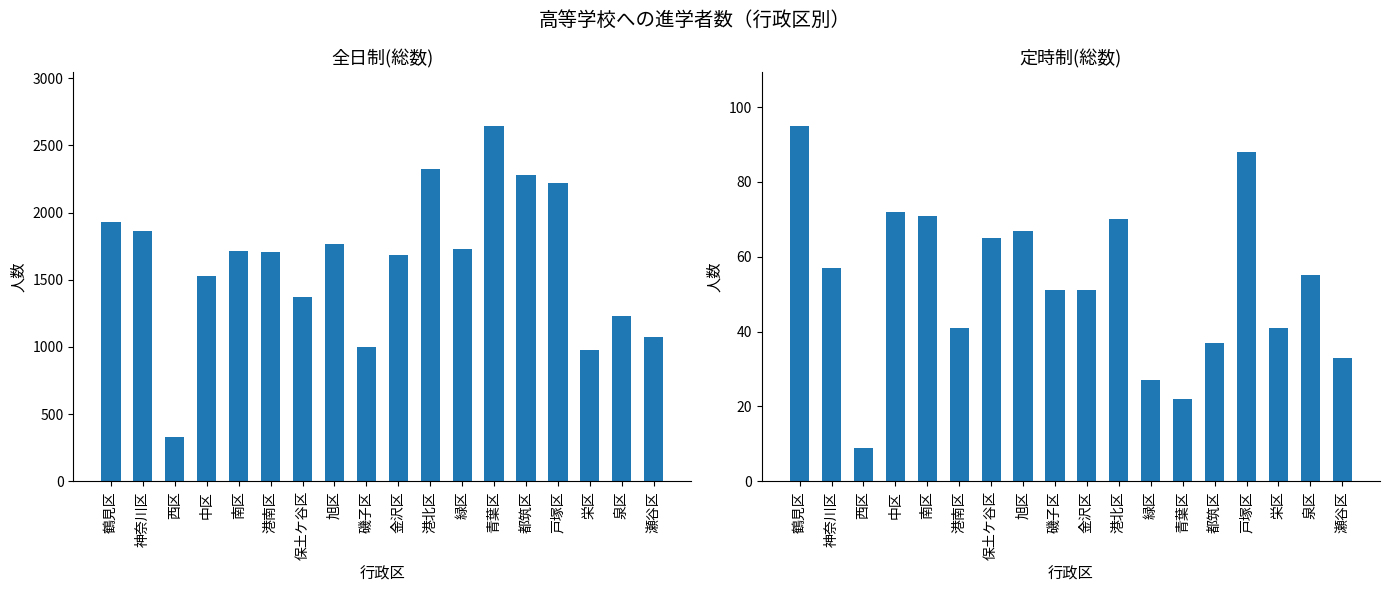

What are all the series names shown in the legend?

全日制(総数), 定時制(総数)